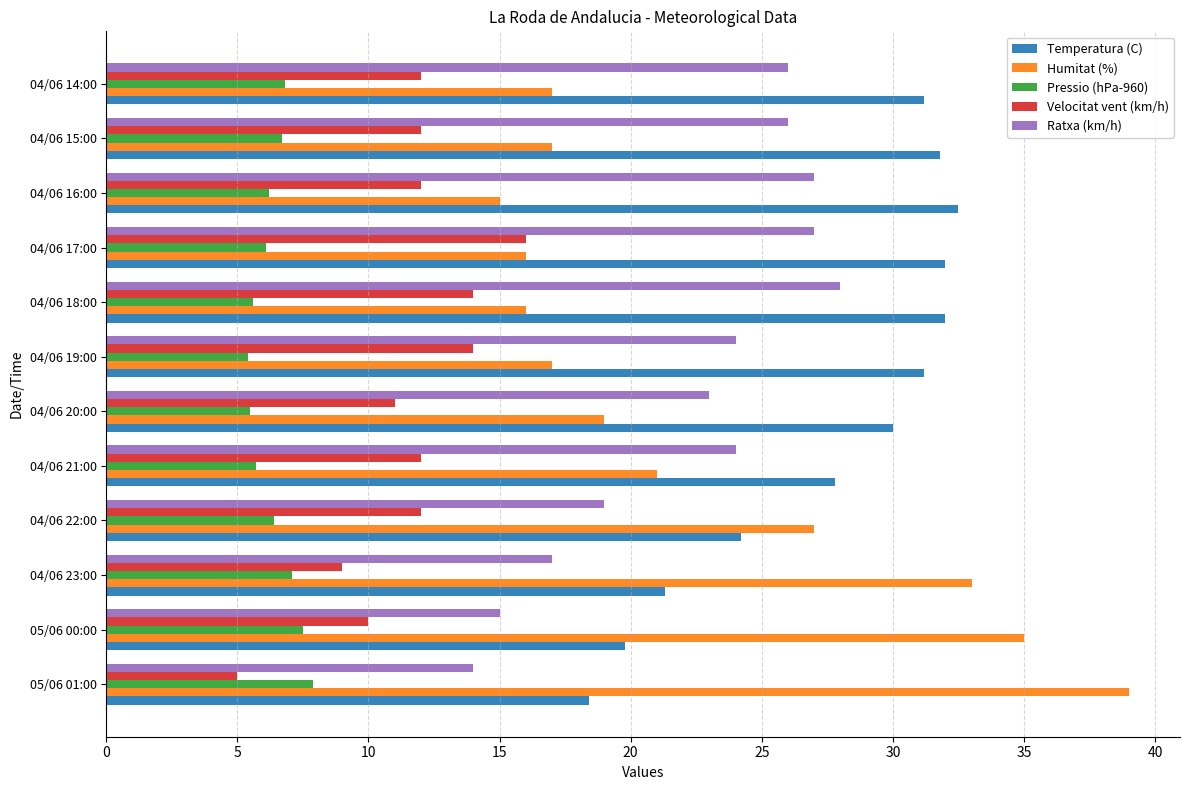

What is the difference between the highest and lowest values at 04/06 20:00?

24.5